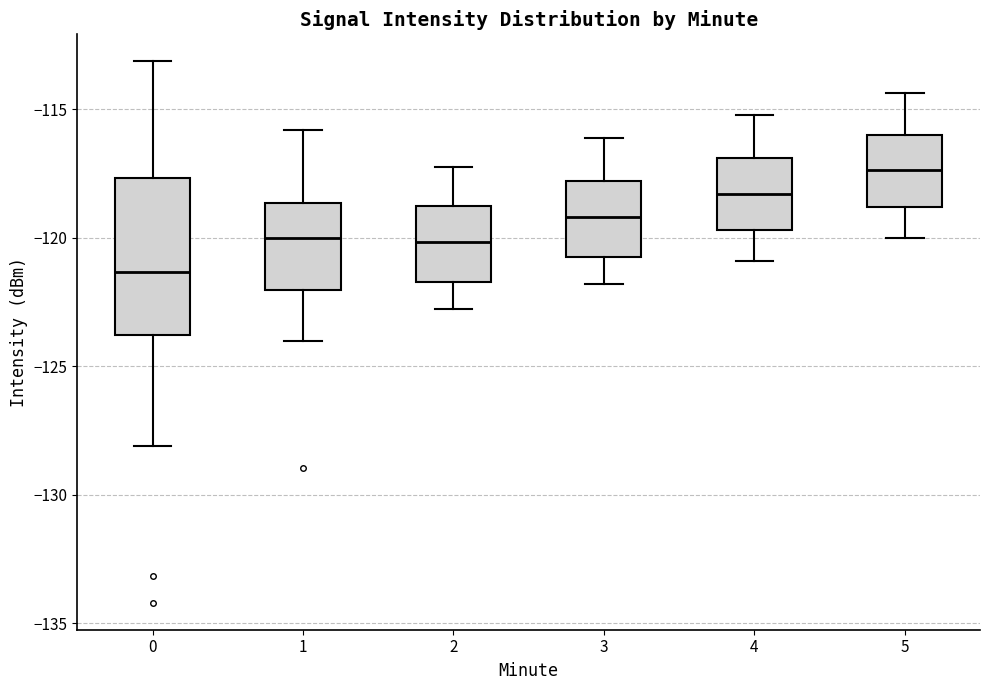

Where does the lower whisker of the box at x = 4 end on the y-axis? The values are not printed on the chart, so give them approximately, as read against the axis.

-121.0